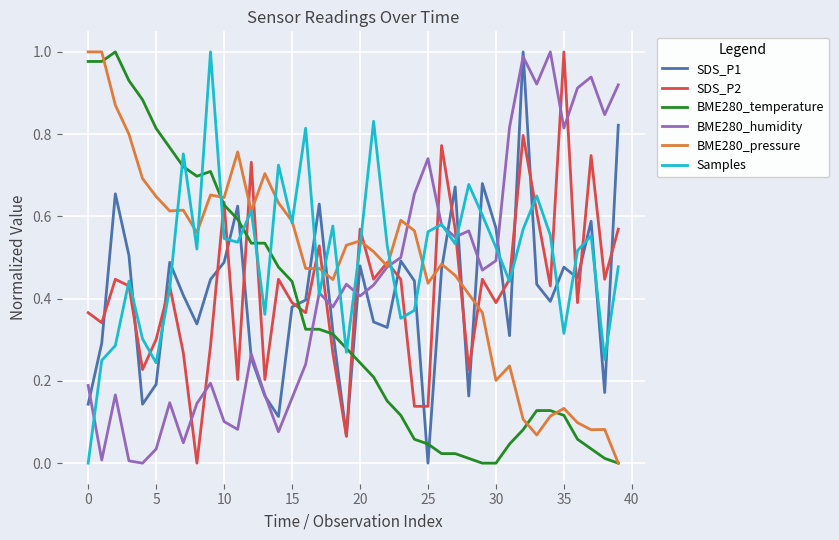

Does the chart have visible grid lines?

Yes